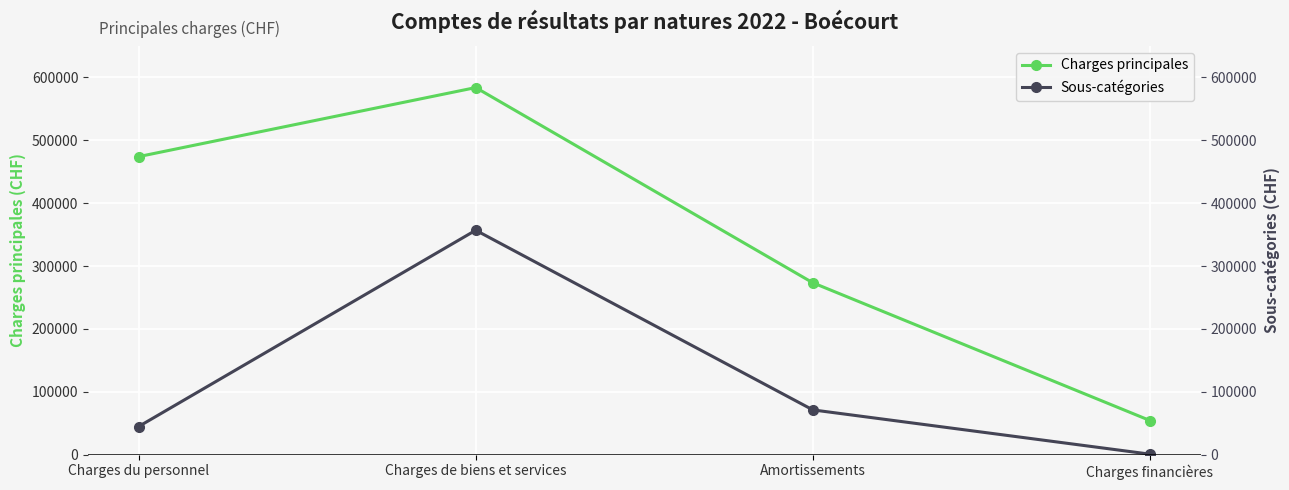

What is the difference between the Charges principales values at Charges financières and Amortissements?

219033.8